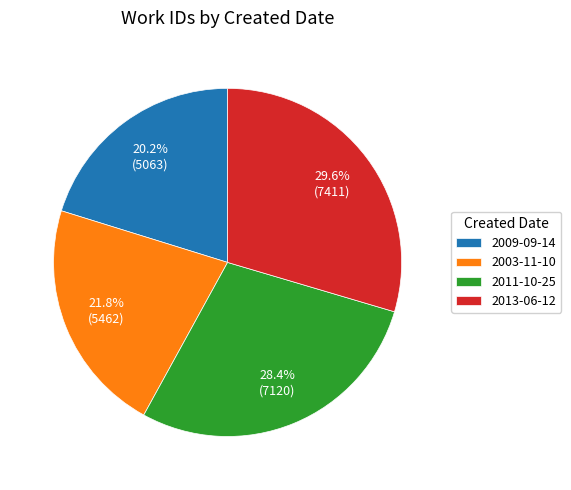

How many segments does this pie chart have?

4